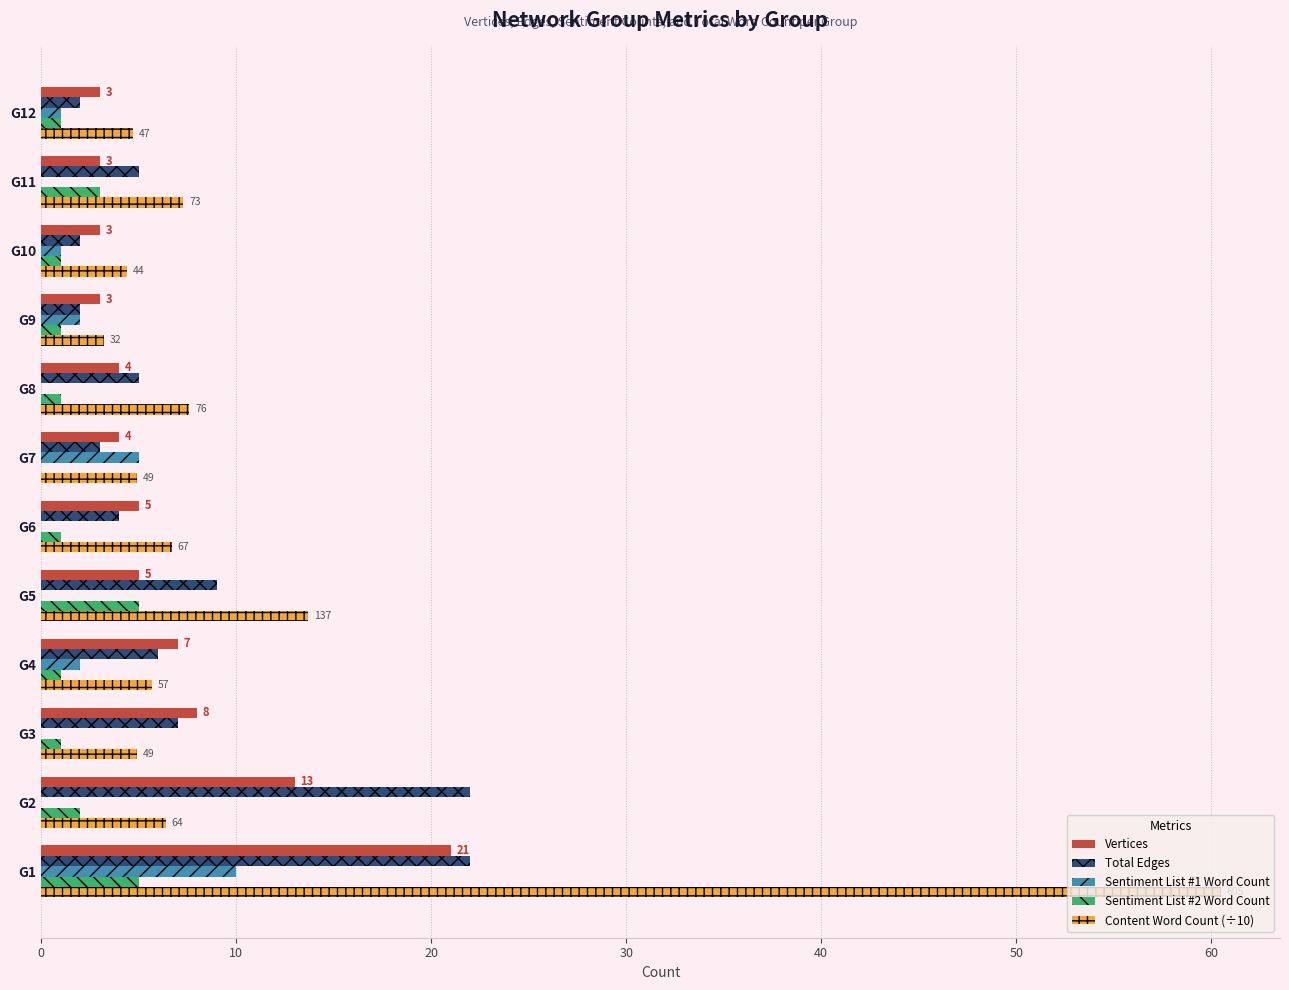

What is the sum of all Content Word Count (÷10) values?

130.0